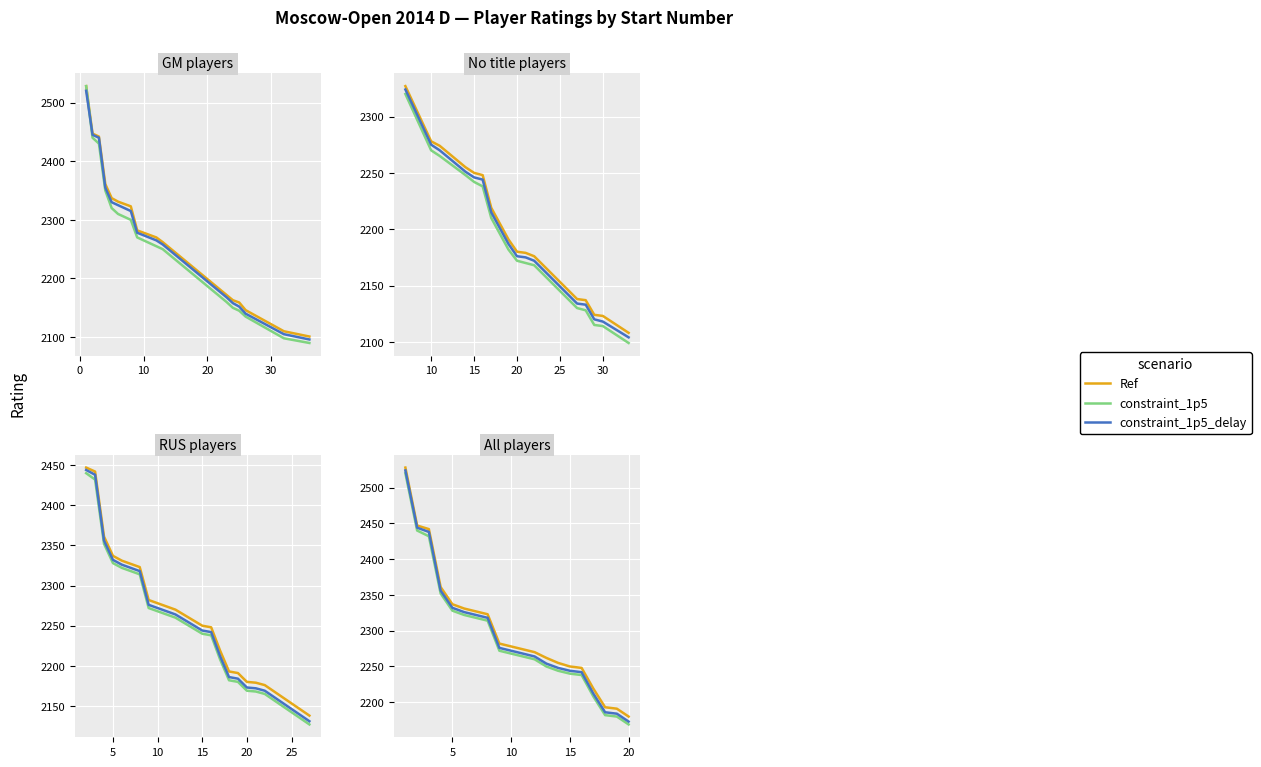

True or false: Ref and constraint_1p5_delay intersect in this chart.

False